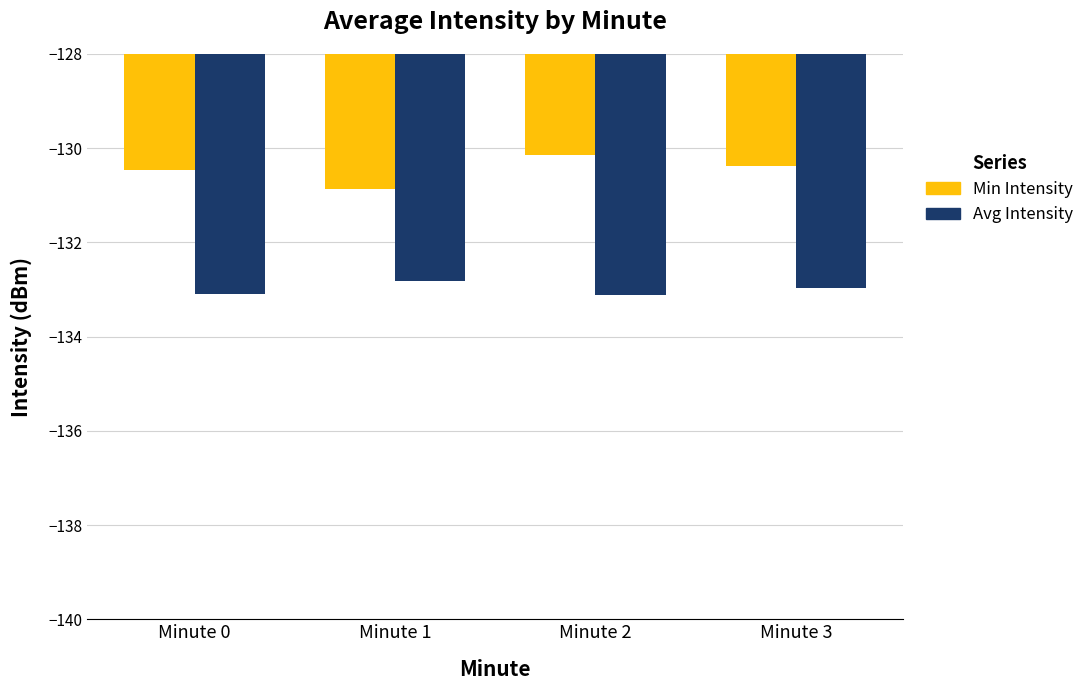

Count the number of data series in this chart.

2